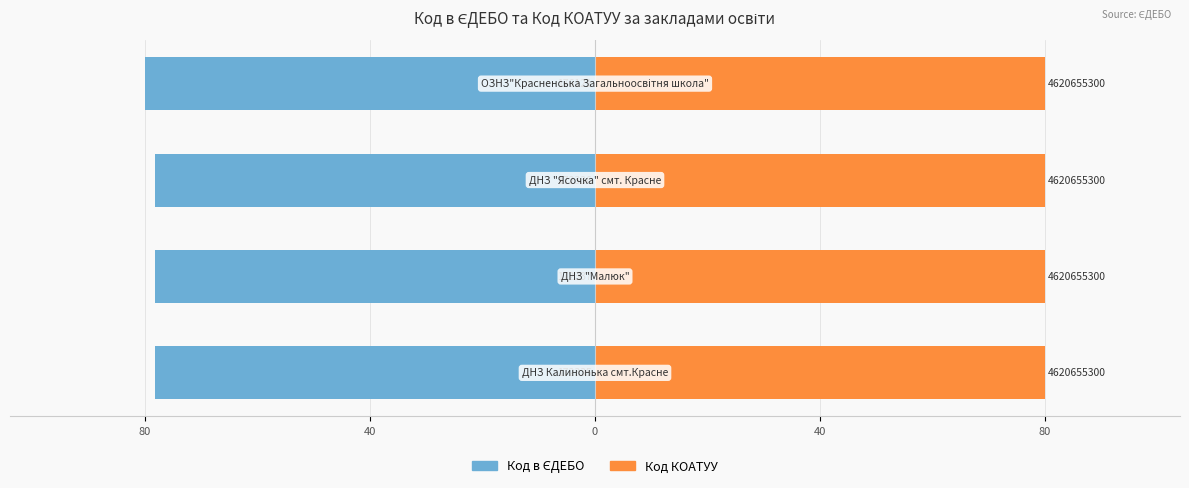

Rank the series by their maximum value, from lowest to highest.

Код в ЄДЕБО, Код КОАТУУ